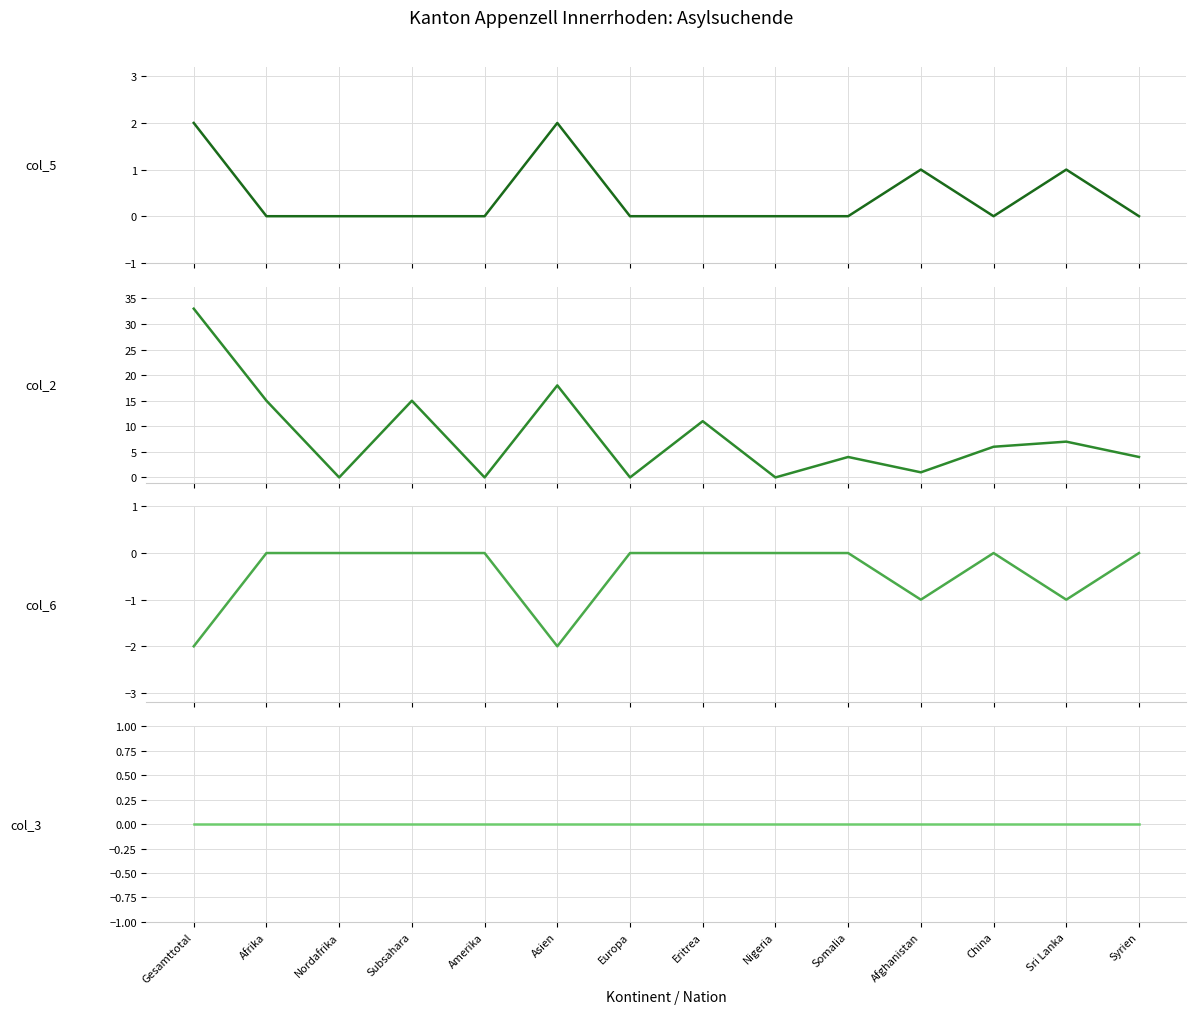

True or false: col_6 (Veraenderung absolut) and col_2 (Erwerbsfaehige) intersect in this chart.

False